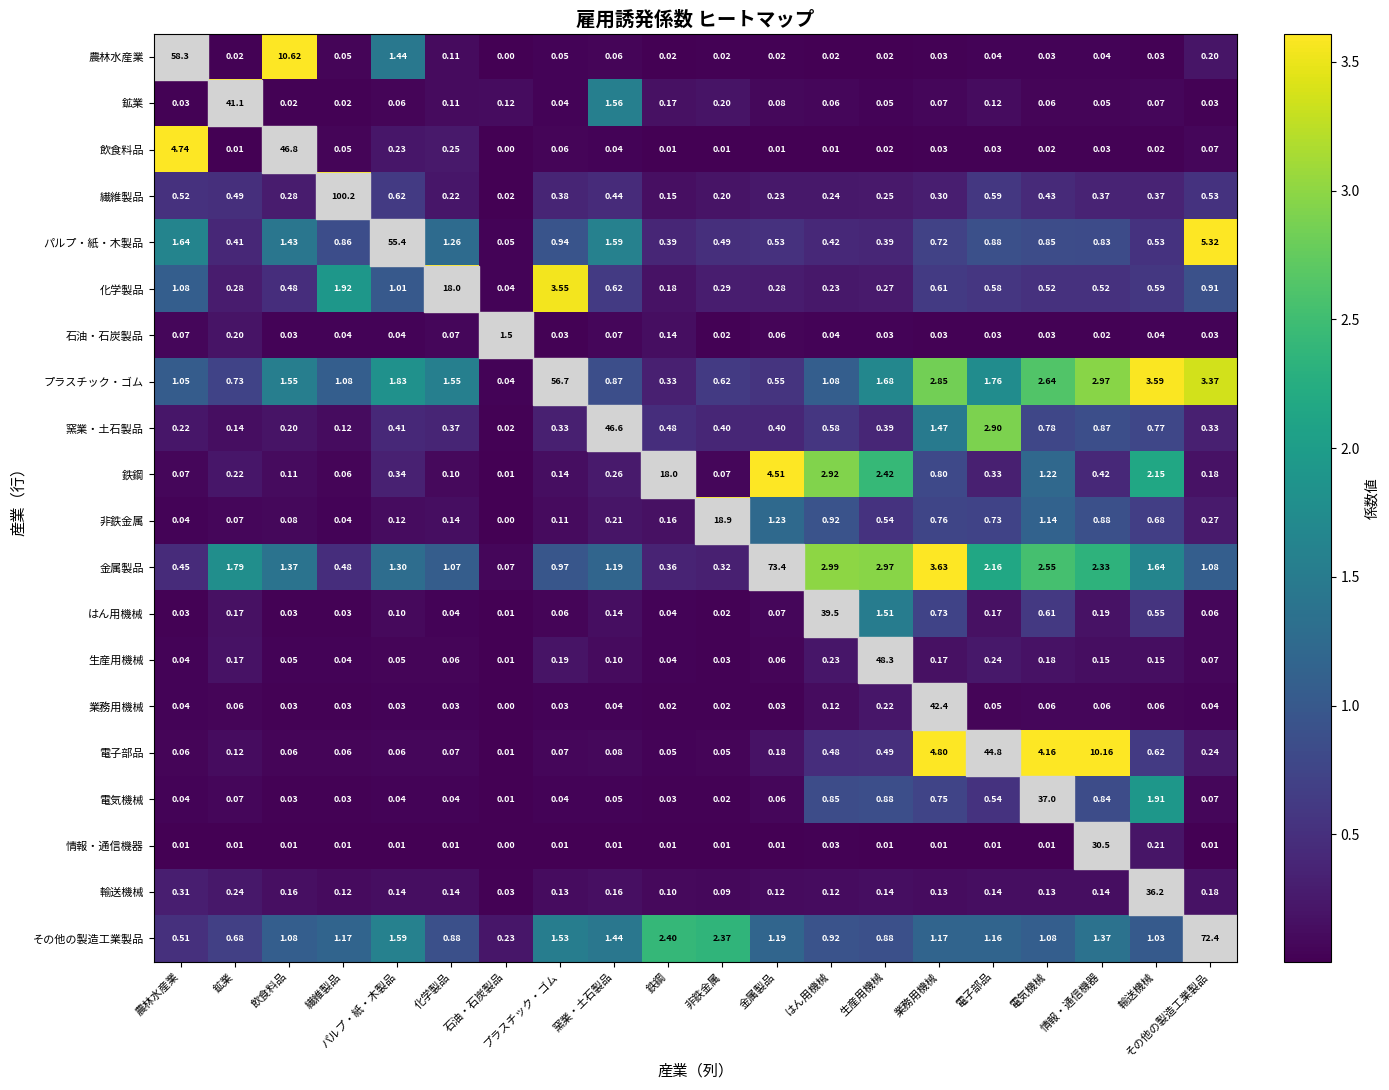

Where is プラスチック・ゴム nearest to the value 28?

輸送機械